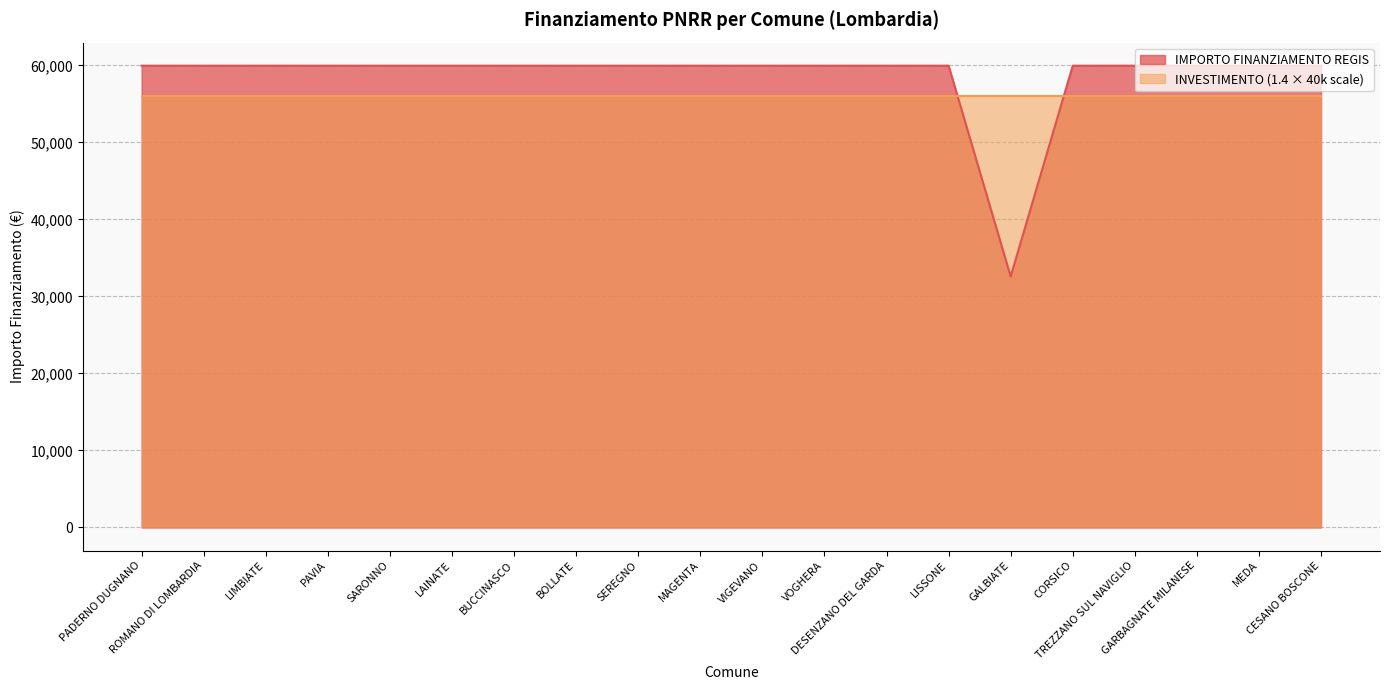

Does the chart display data point markers on the line(s)?

No